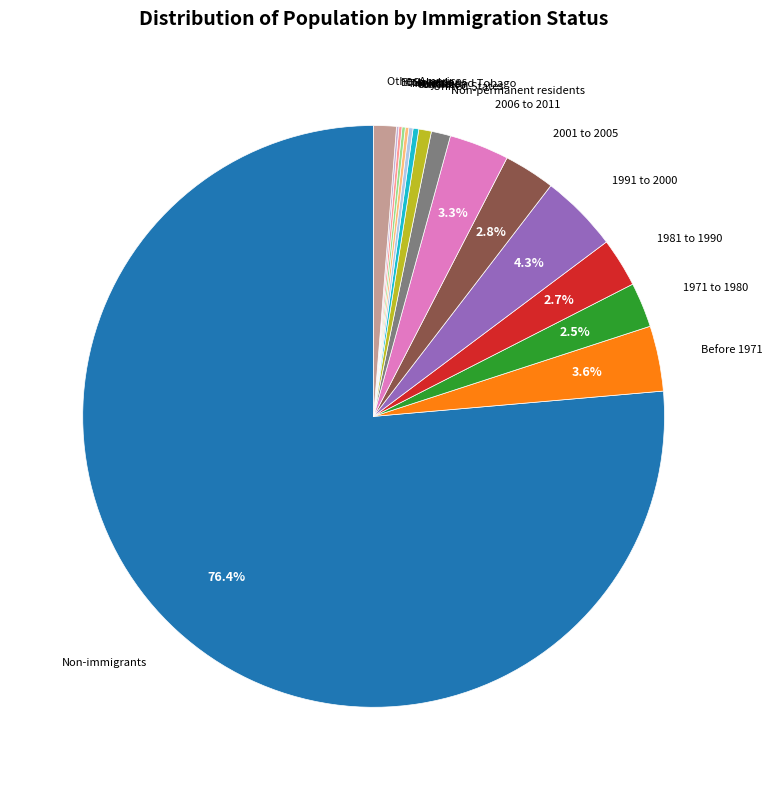

Which slice is the largest?

Non-immigrants